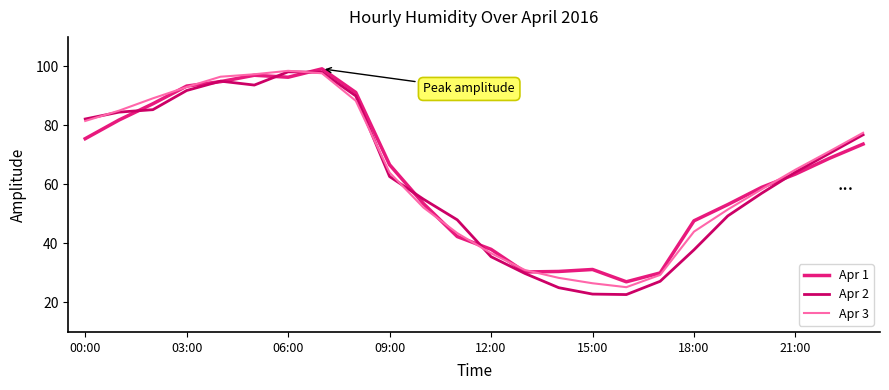

What is the minimum value for Apr 1?

27.0